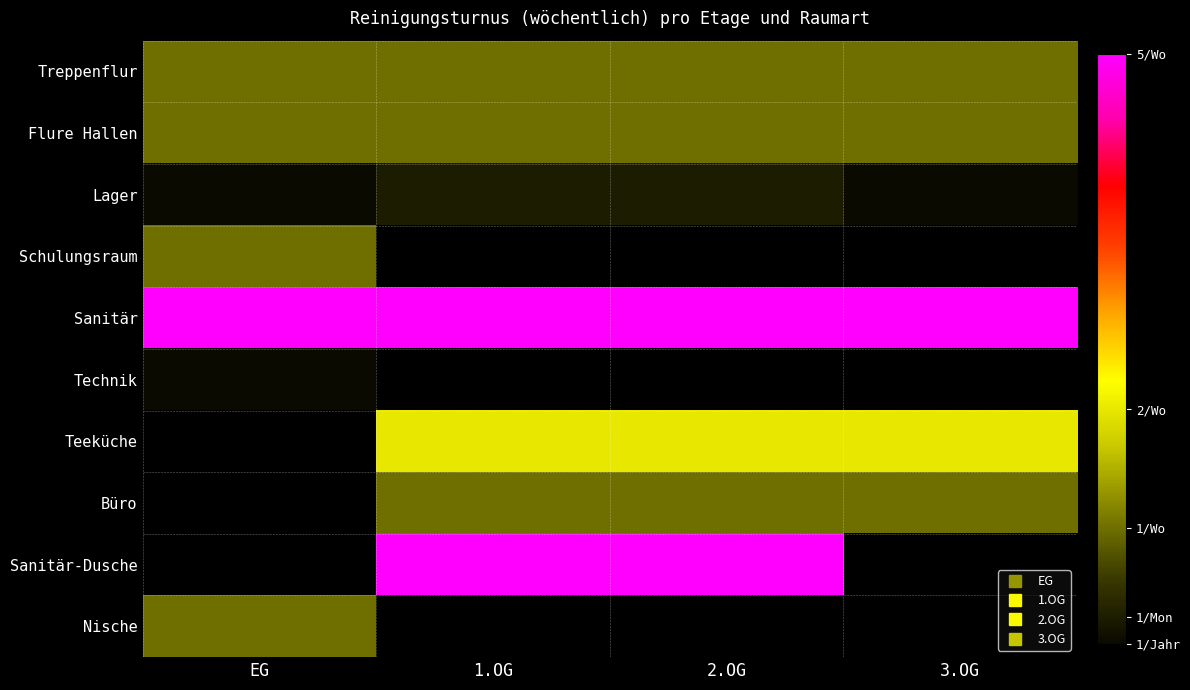

Is the value of Sanitär at 2.OG greater than the value of Lager at 3.OG?

Yes